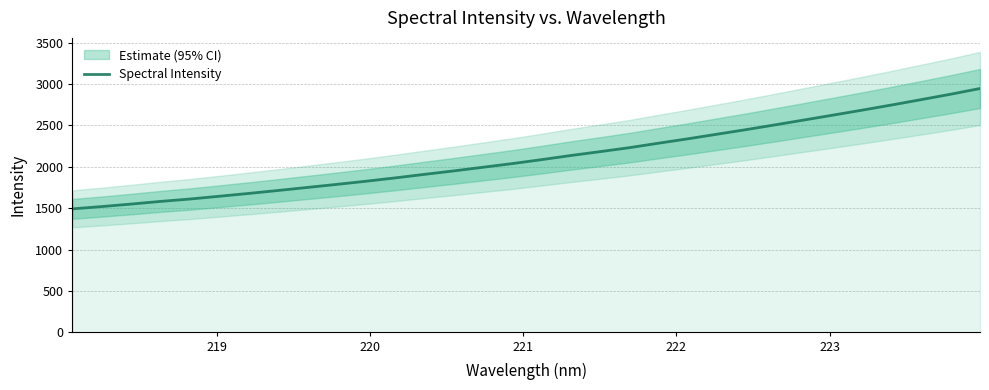

What is the lowest value of the Spectral Intensity series?

1492.7